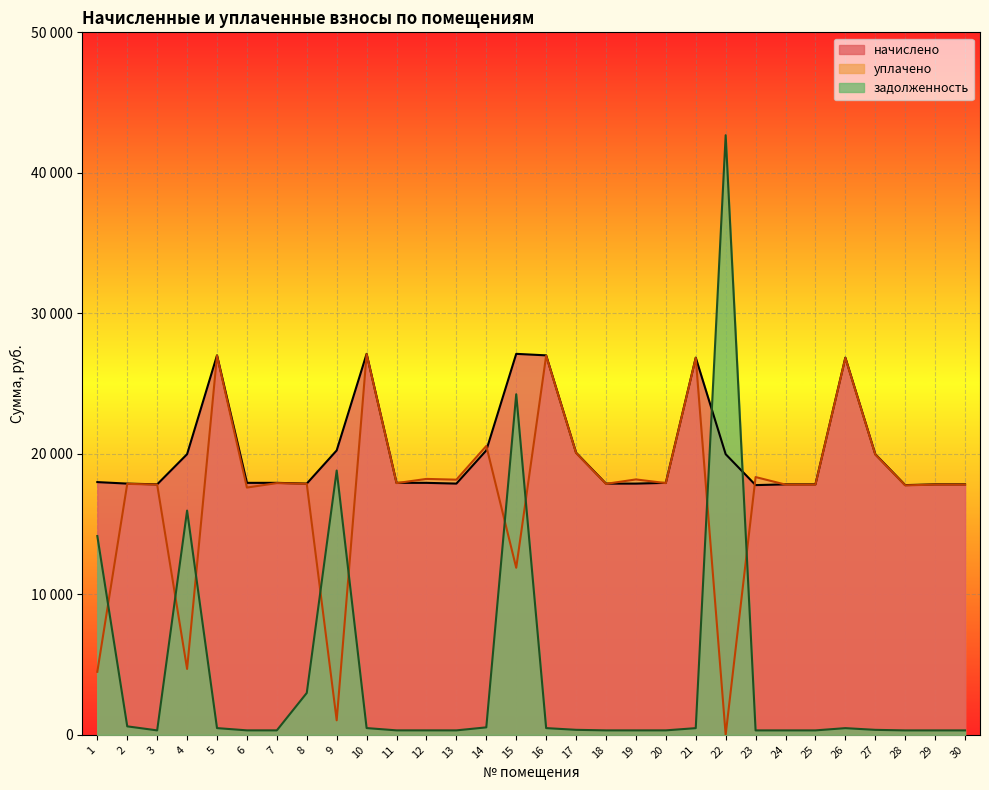

Where is задолженность nearest to the value 21495?

9